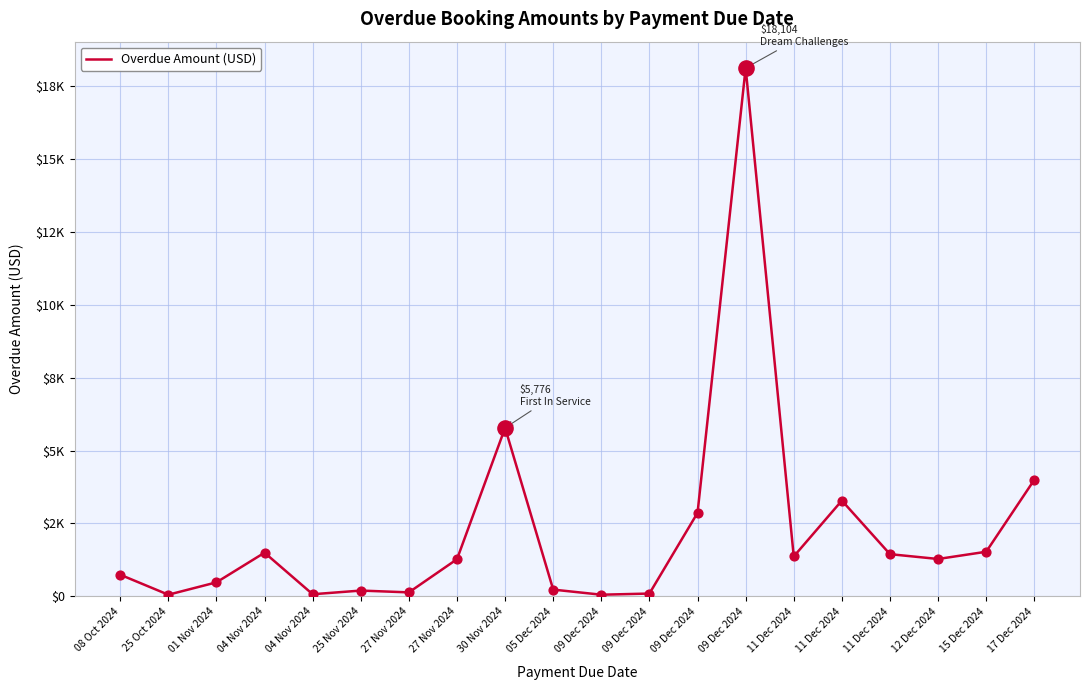

Does the chart have visible grid lines?

Yes